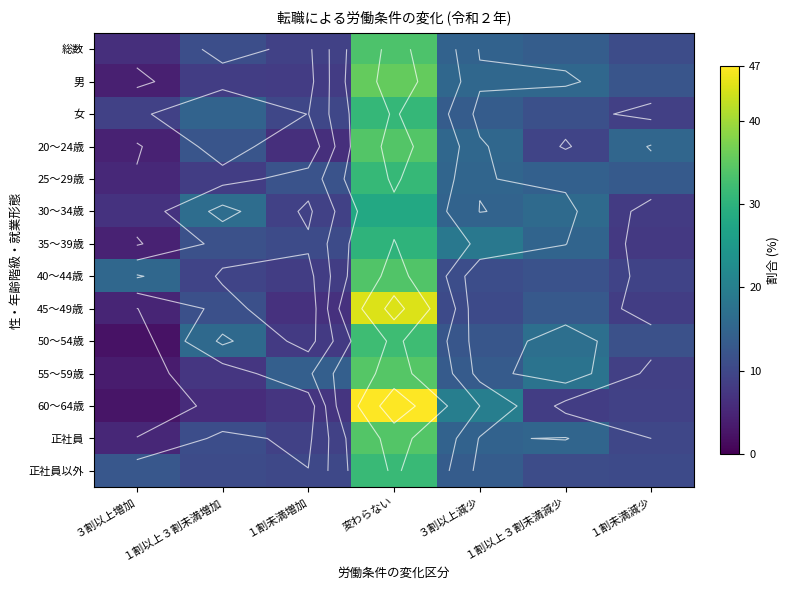

At 変わらない, list the series in order from smallest to largest.

30～34歳, 35～39歳, 女, 25～29歳, 正社員以外, 50～54歳, 総数, 40～44歳, 正社員, 20～24歳, 55～59歳, 男, 45～49歳, 60～64歳